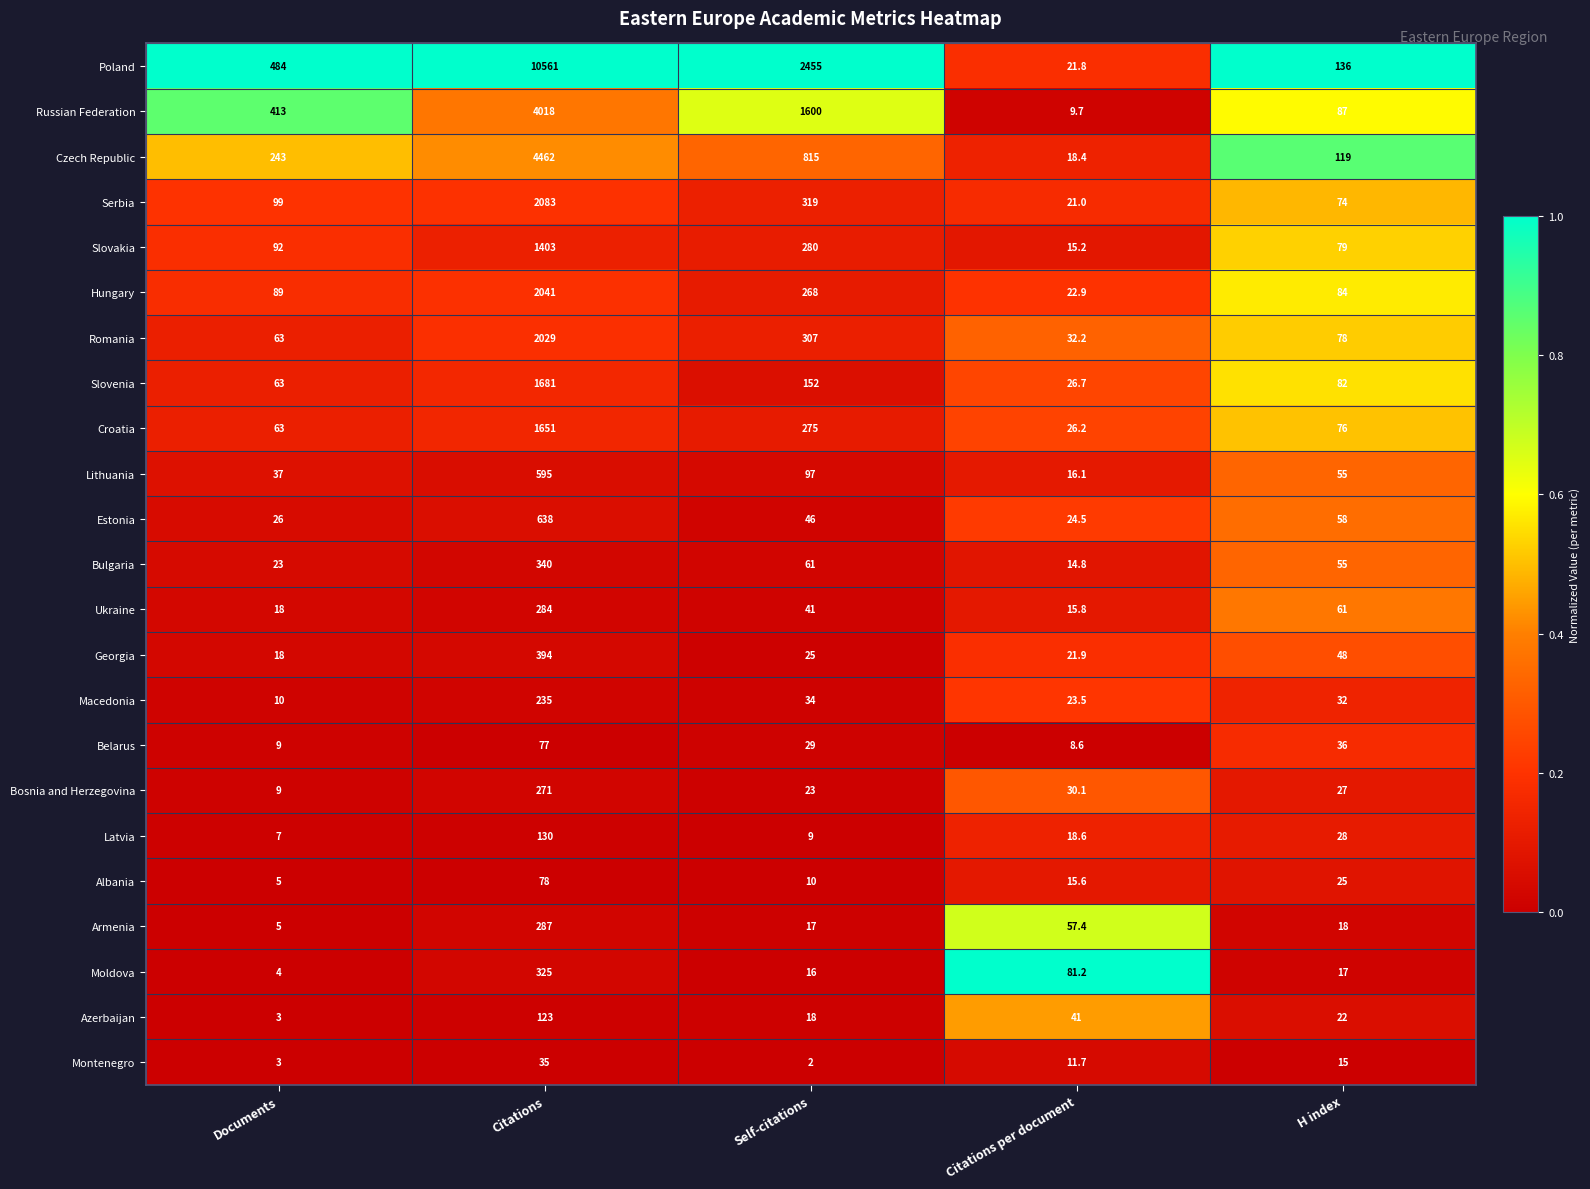

Which series has the largest range (max minus min)?

Poland